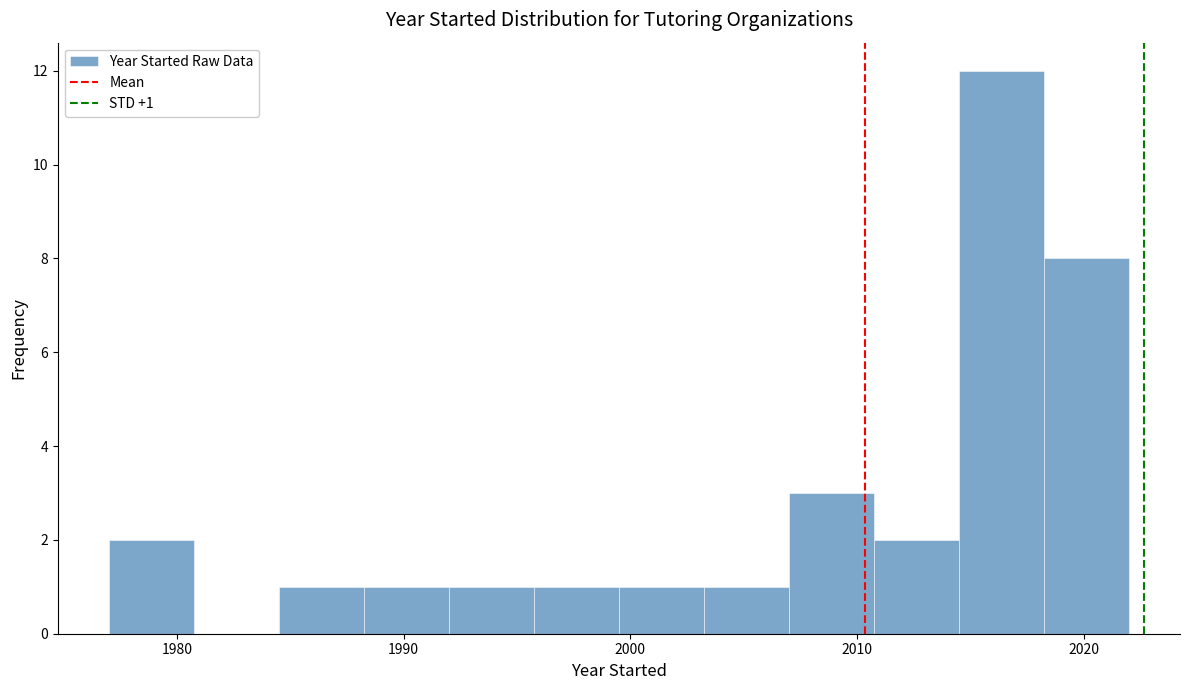

Around what value on the x-axis is the tallest bar? Give the approximate position of its centre, as read against the axis.

2016